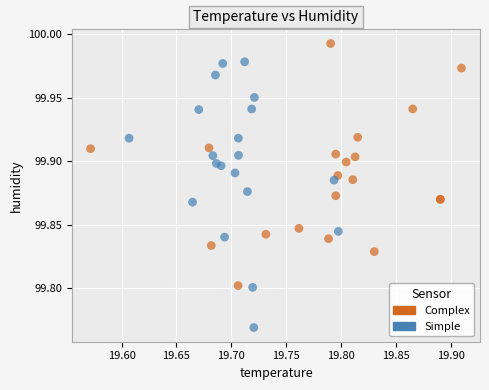

Which series contains the lowest Y value?

Simple